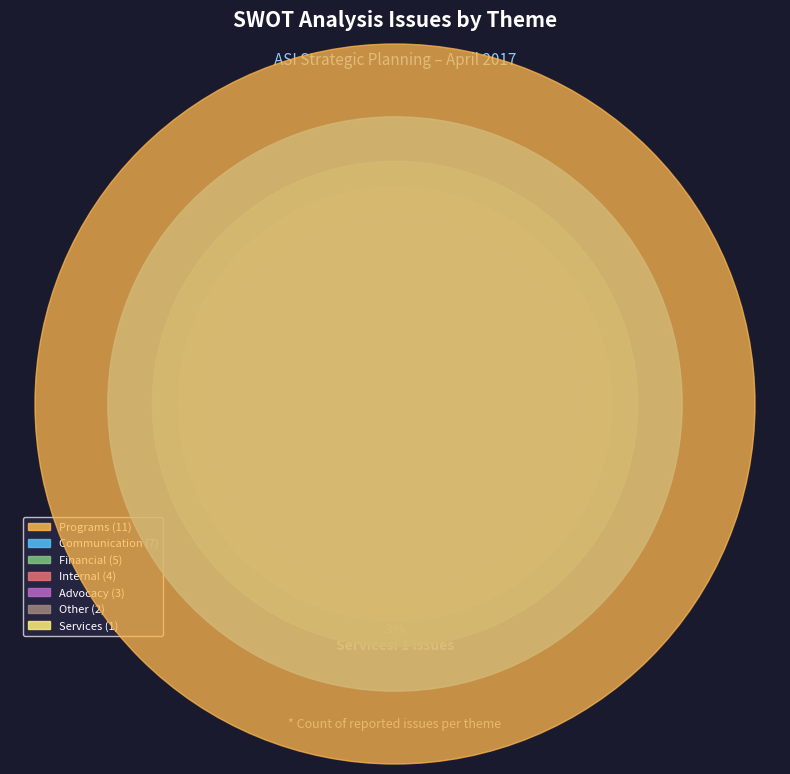

Which slice is the largest?

Programs